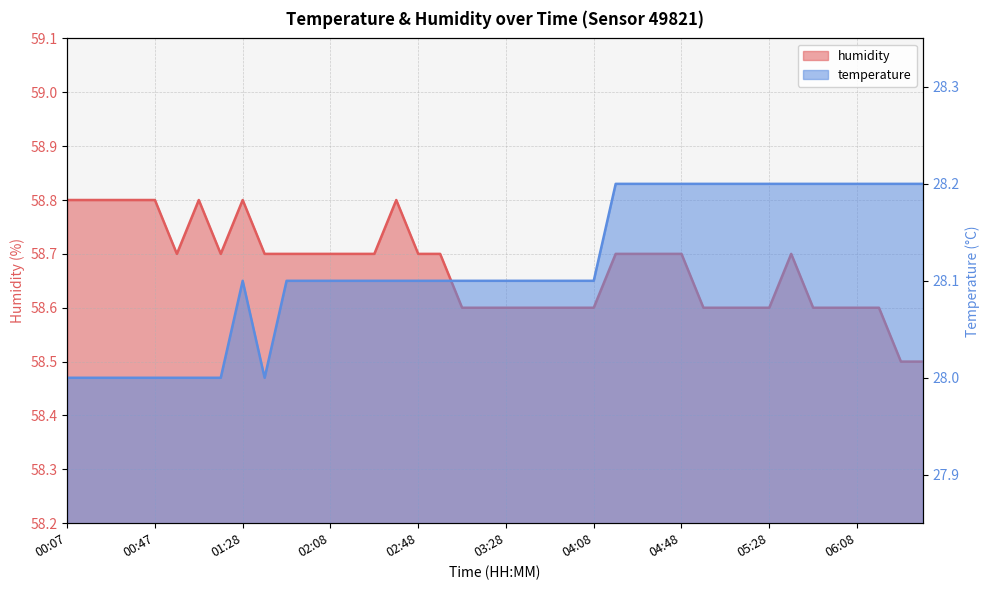

The humidity series shows 58.8 at 00:07. True or false?

True